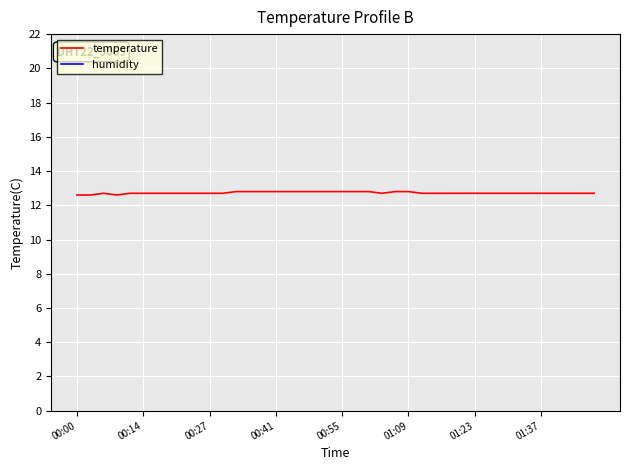

True or false: temperature has a value of 12.7 at 37.

True